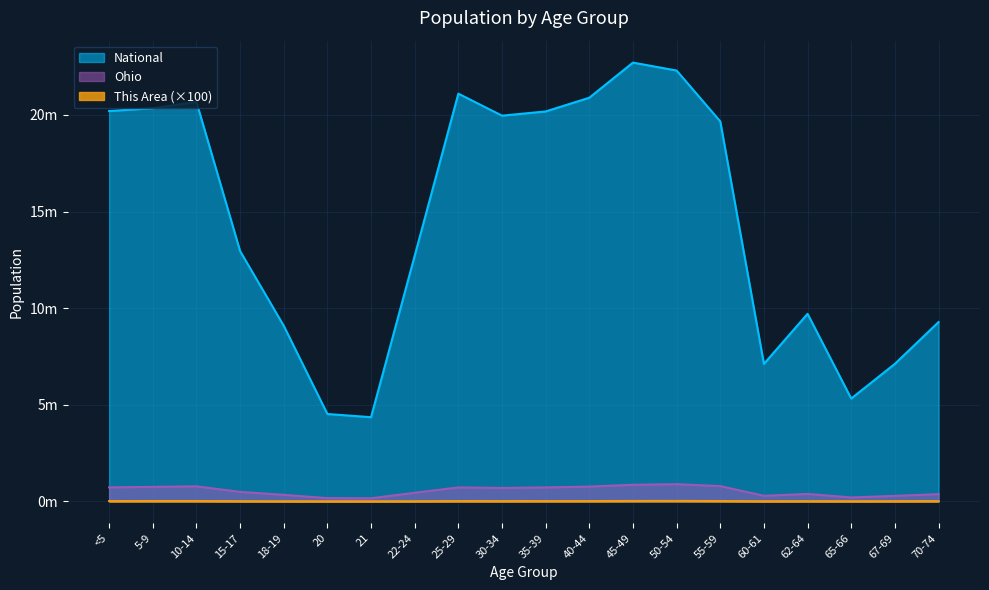

Read the Ohio value at 10-14, to the nearest 100.

774700